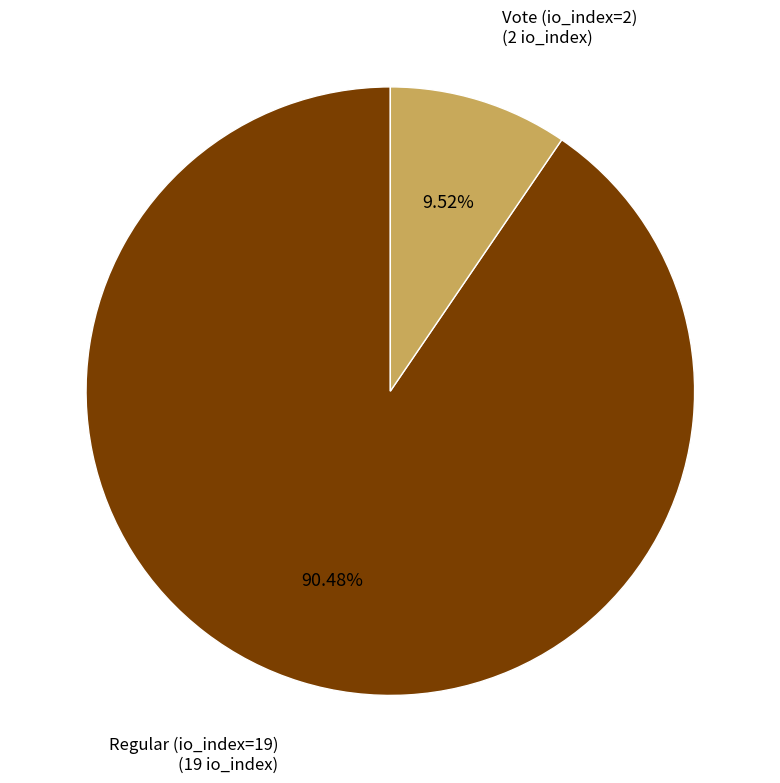

To the nearest percent, what is the average slice percentage?

50%